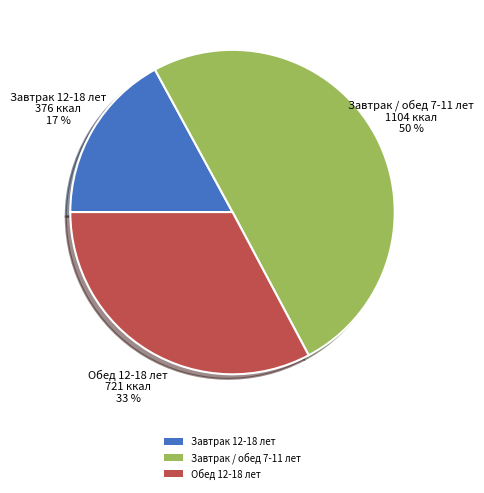

Does Обед 12-18 лет account for over 50% of the chart?

No